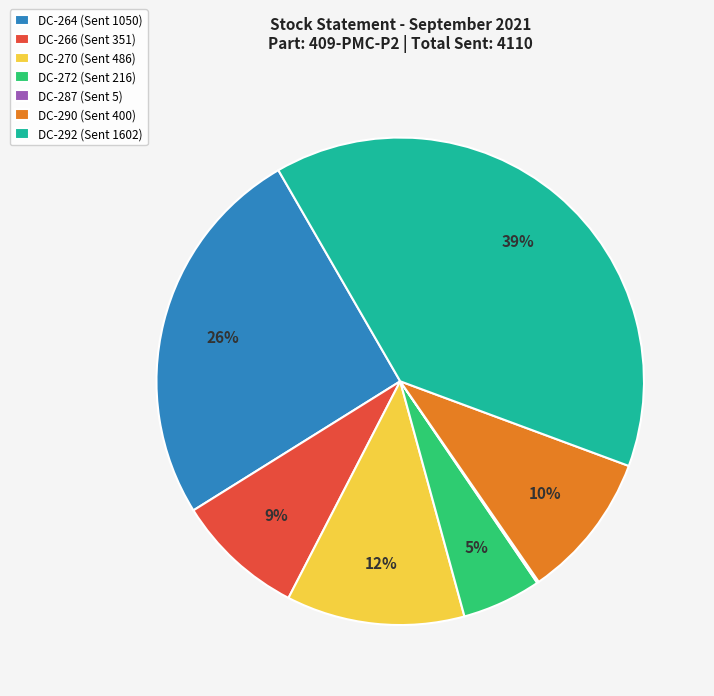

Does any single category account for the majority?

No